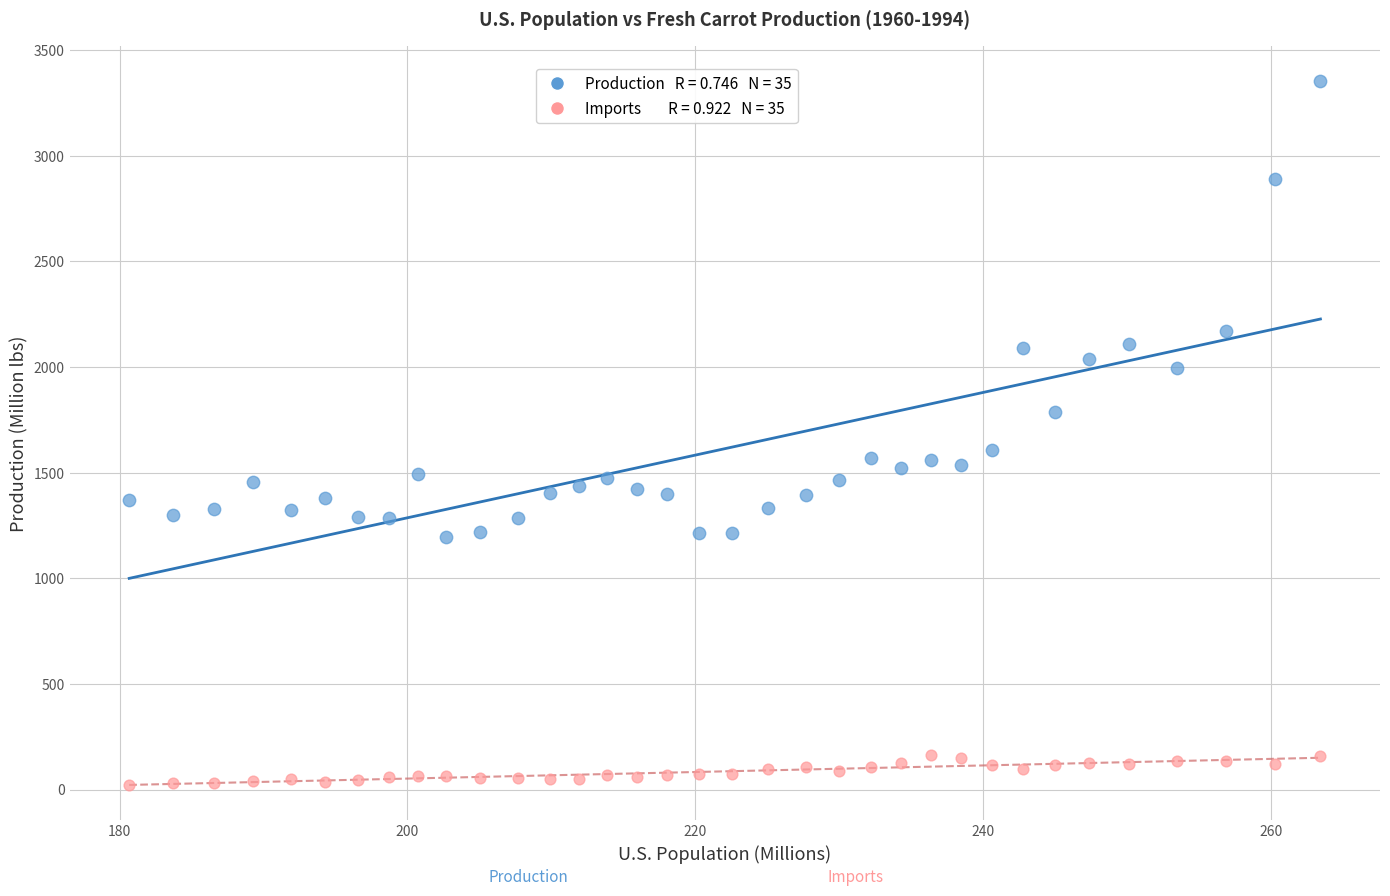

Across all data points, what is the range of Y values (max minus min)?

3328.4